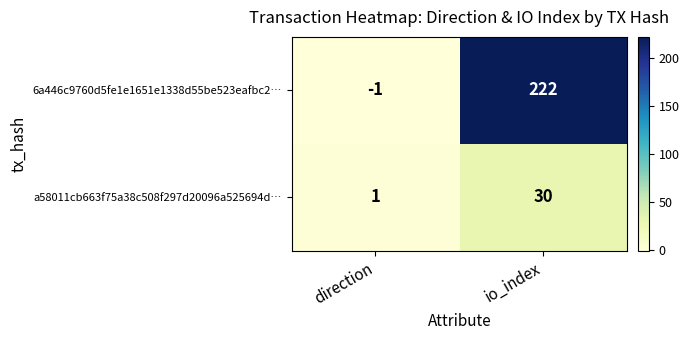

Between direction and io_index, which series saw the biggest shift?

6a446c9760d5fe1e1651e1338d55be523eafbc2…